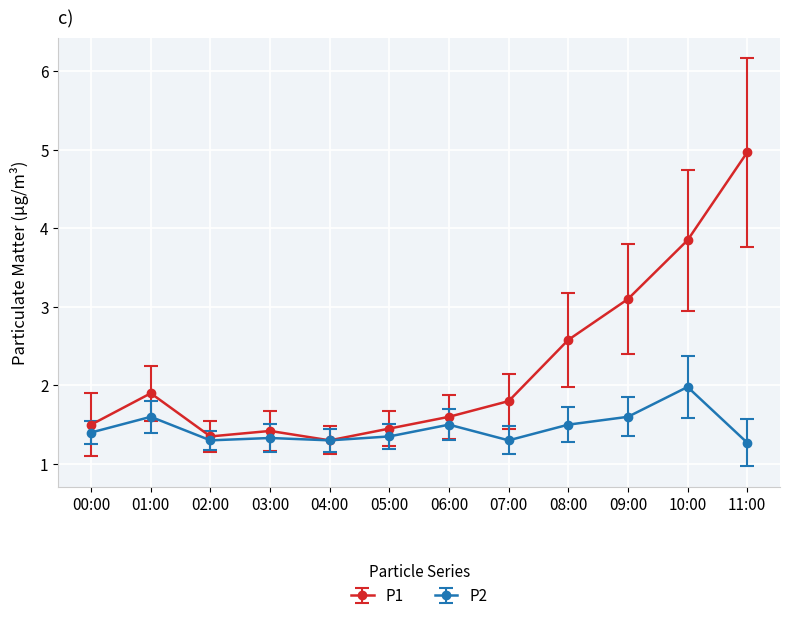

How many interior local peaks does the P1 series have?

2